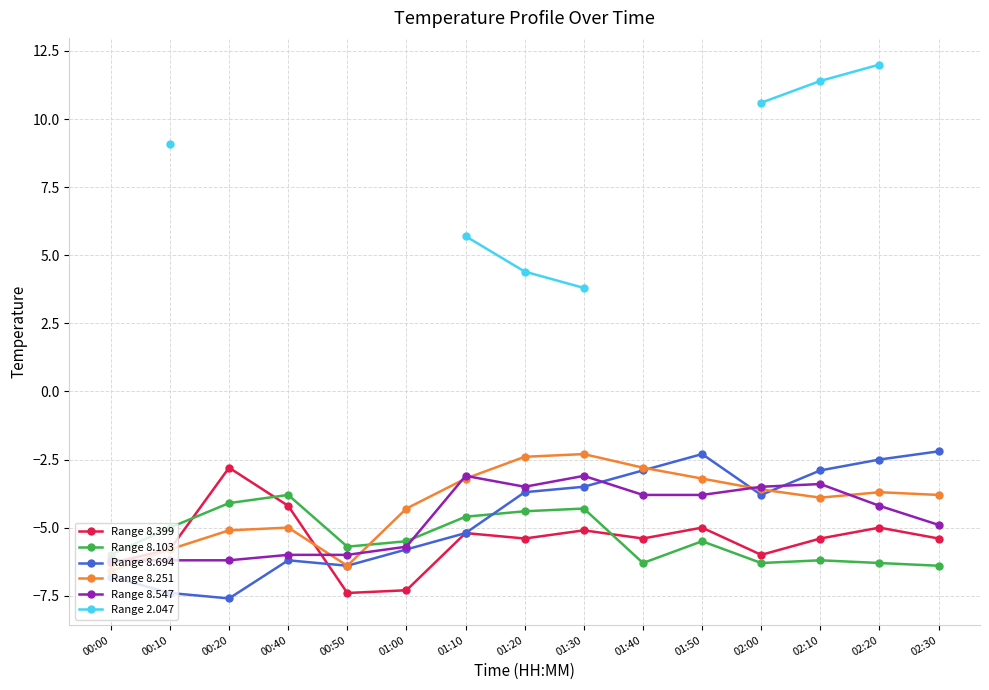

Does the chart display data point markers on the line(s)?

Yes